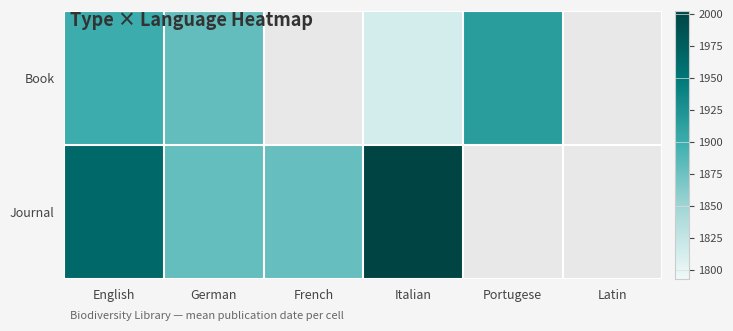

At how many categories does at least one series exceed 1965?

1